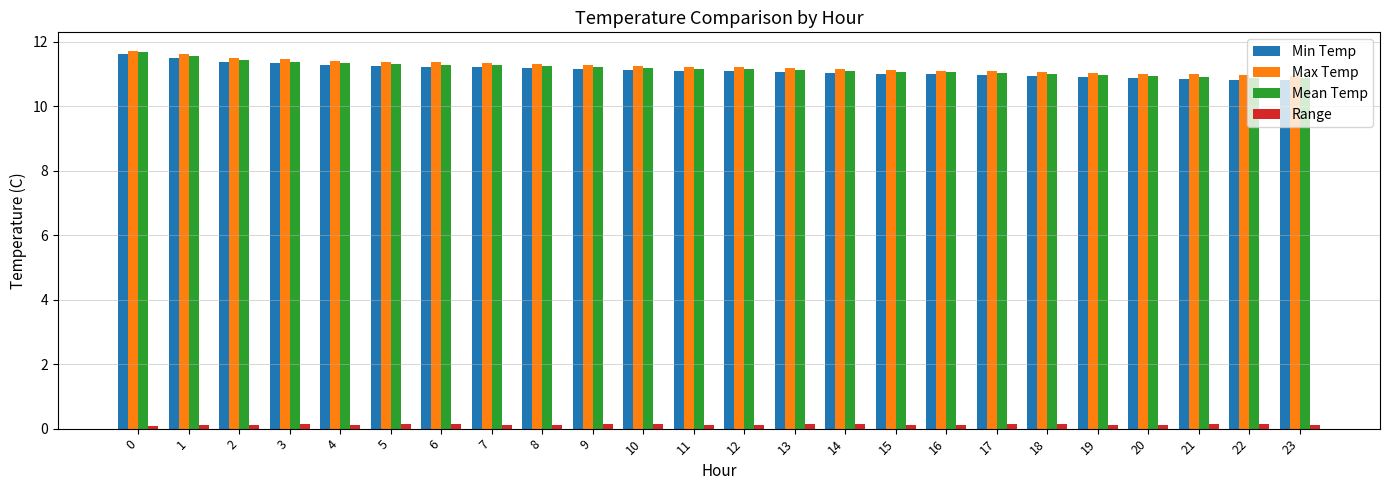

What is the minimum value for Max Temp?

10.9